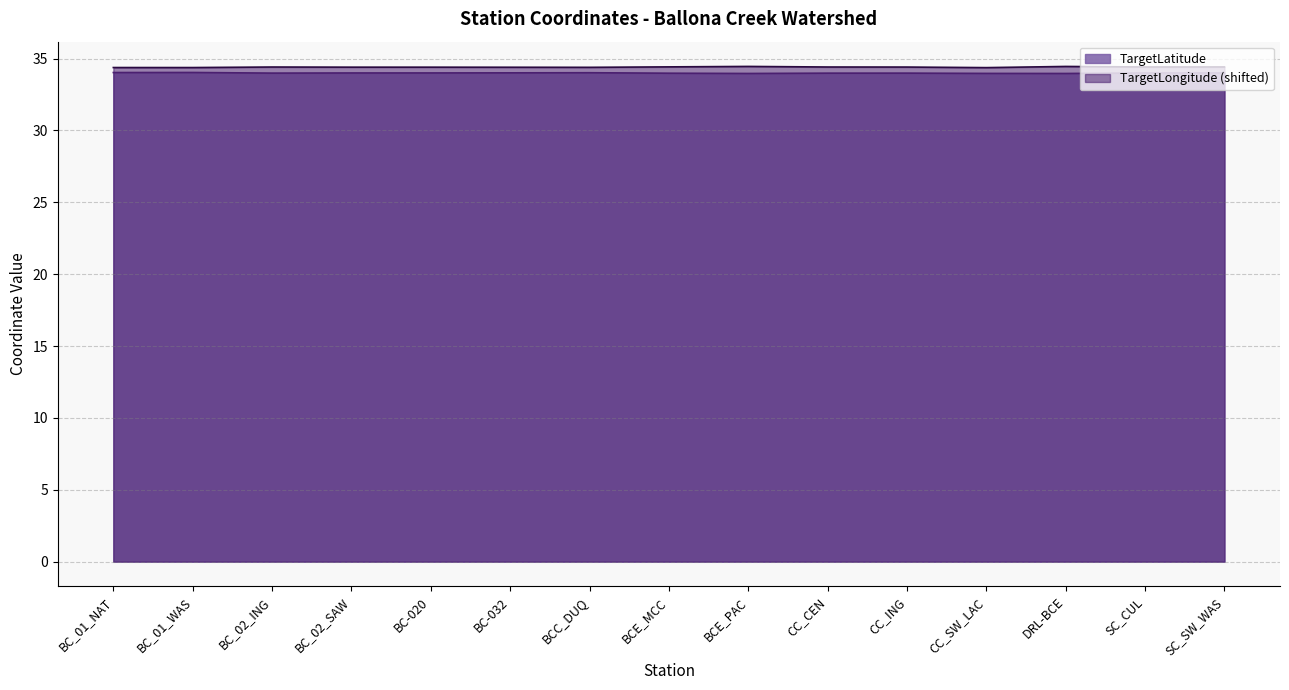

What is the label of the 15th point from the left?

SC_SW_WAS